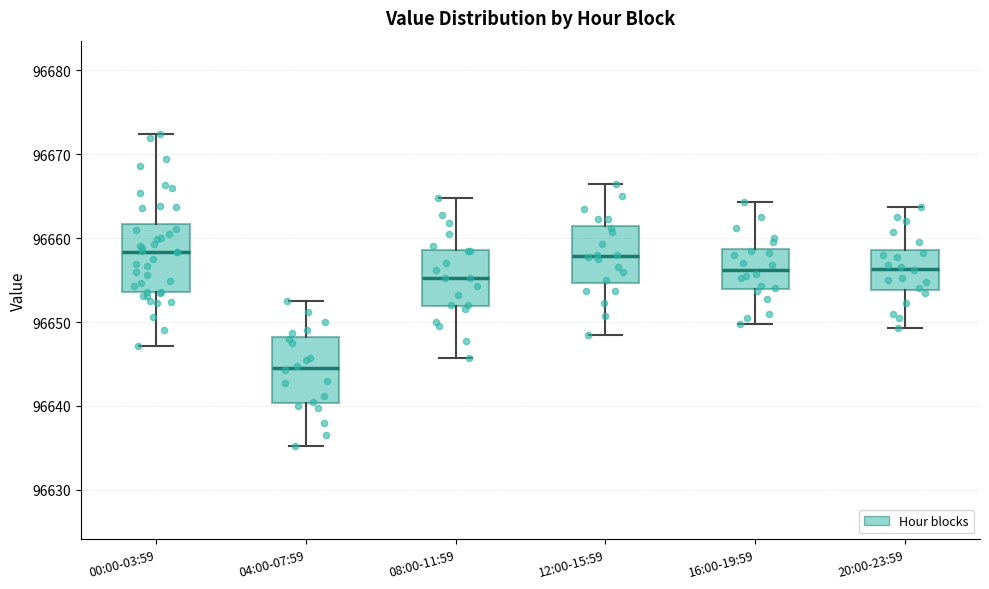

Where does the median line of the box for 04:00-07:59 sit on the y-axis? The values are not printed on the chart, so give them approximately, as read against the axis.

96645